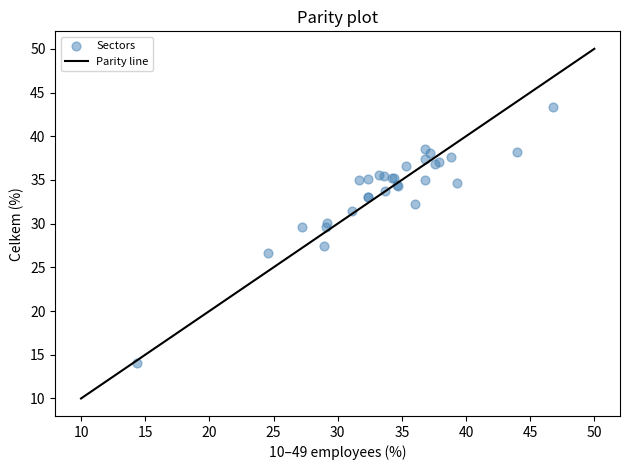

What Y value in the scatter plot is closest to 28?

27.4